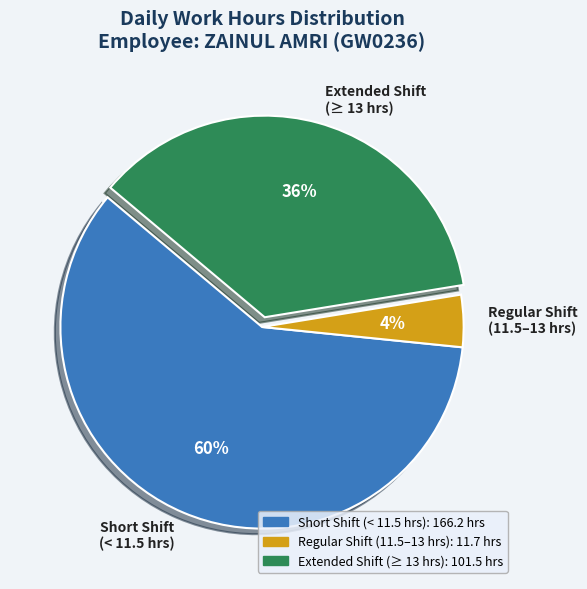

Count the number of slices in the pie.

3